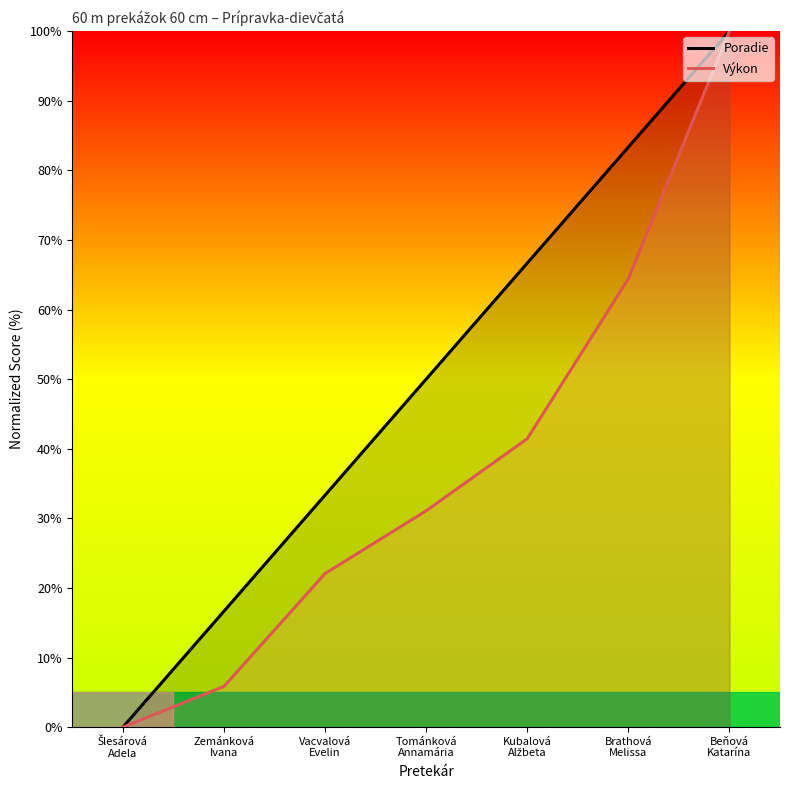

List the series in order of their peak value, lowest first.

Poradie, Výkon